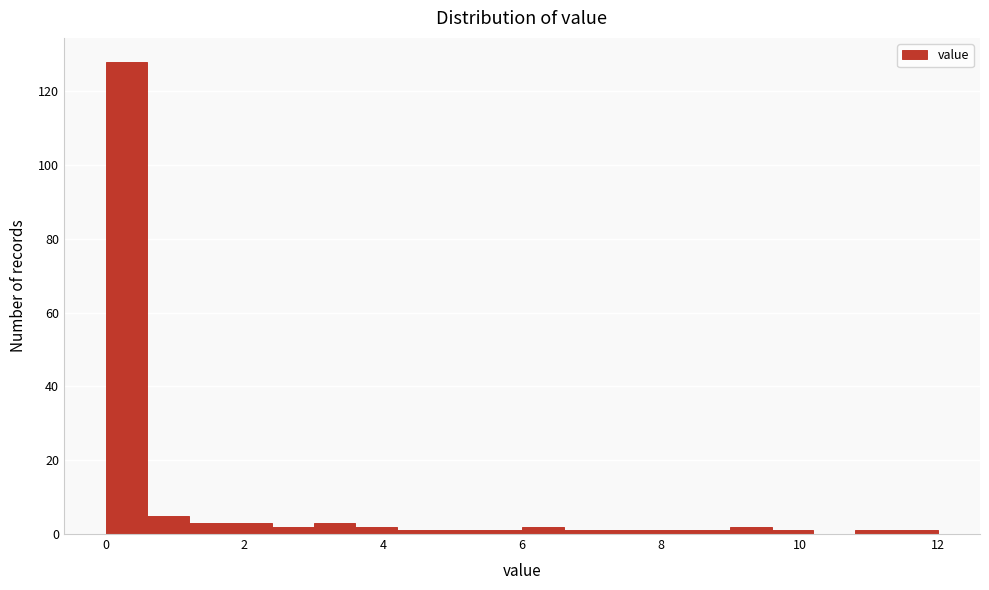

Read against the x-axis, roughly where is the centre of the tallest bar?

0.4